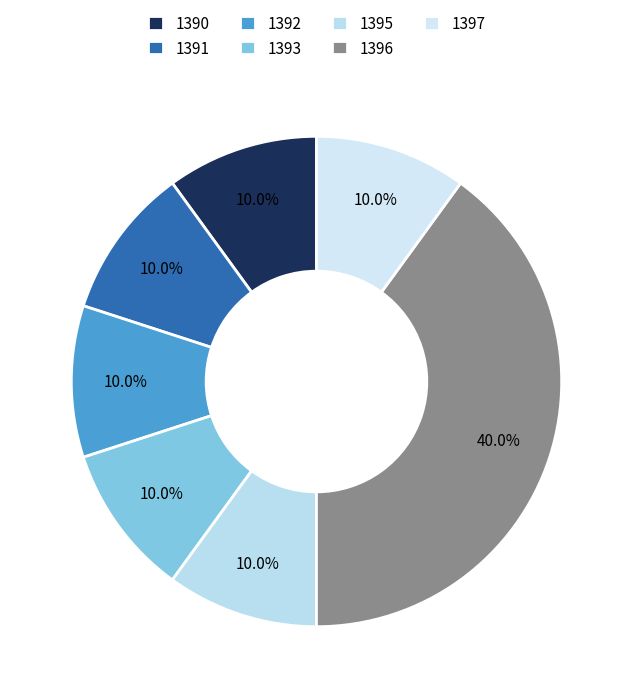

True or false: 1390 accounts for 10% of the total.

True